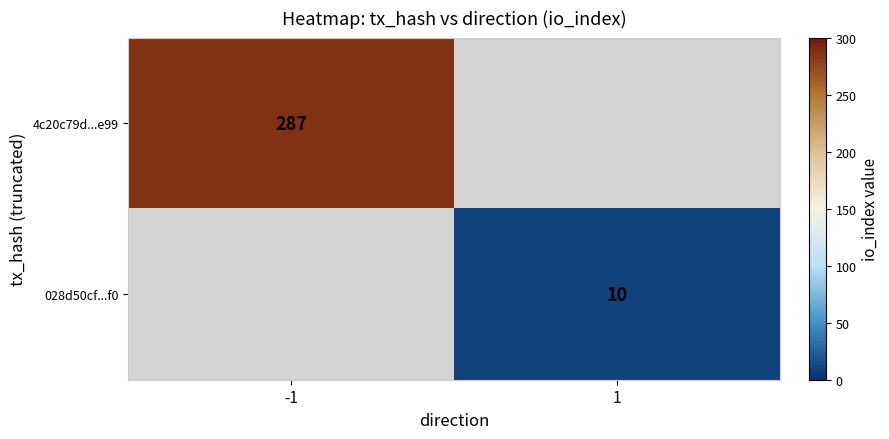

How many series are shown in this chart?

2